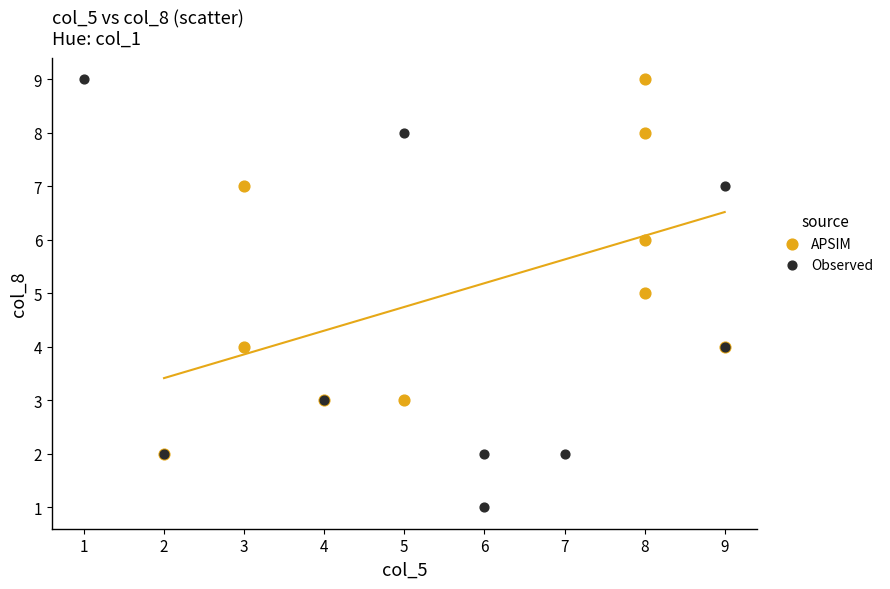

Which series has the widest spread of Y values?

Observed